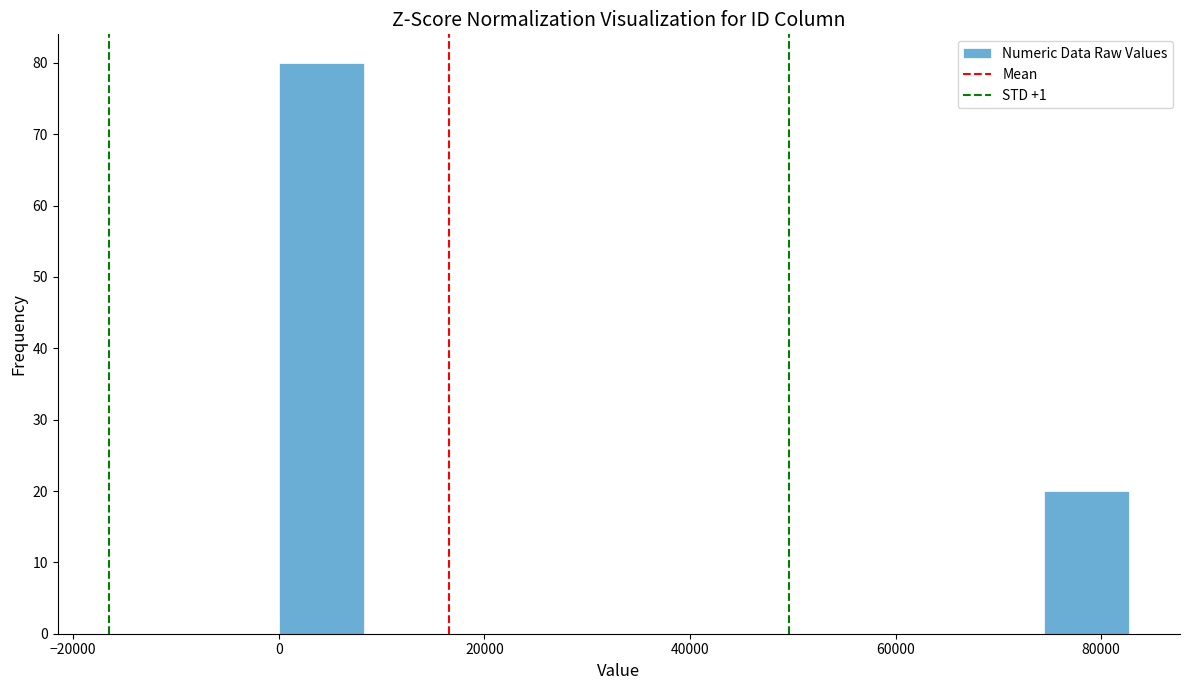

Reading left to right, transcribe this chart: for each bar, give the range it covers on the x-axis and its height. Neither the bar edges nor the heights are printed on the chart, so give them approximately, as read against the axes.

0 to 8000: 80
8000 to 16000: 0
16000 to 24000: 0
24000 to 34000: 0
34000 to 42000: 0
42000 to 50000: 0
50000 to 58000: 0
58000 to 66000: 0
66000 to 74000: 0
74000 to 82000: 20